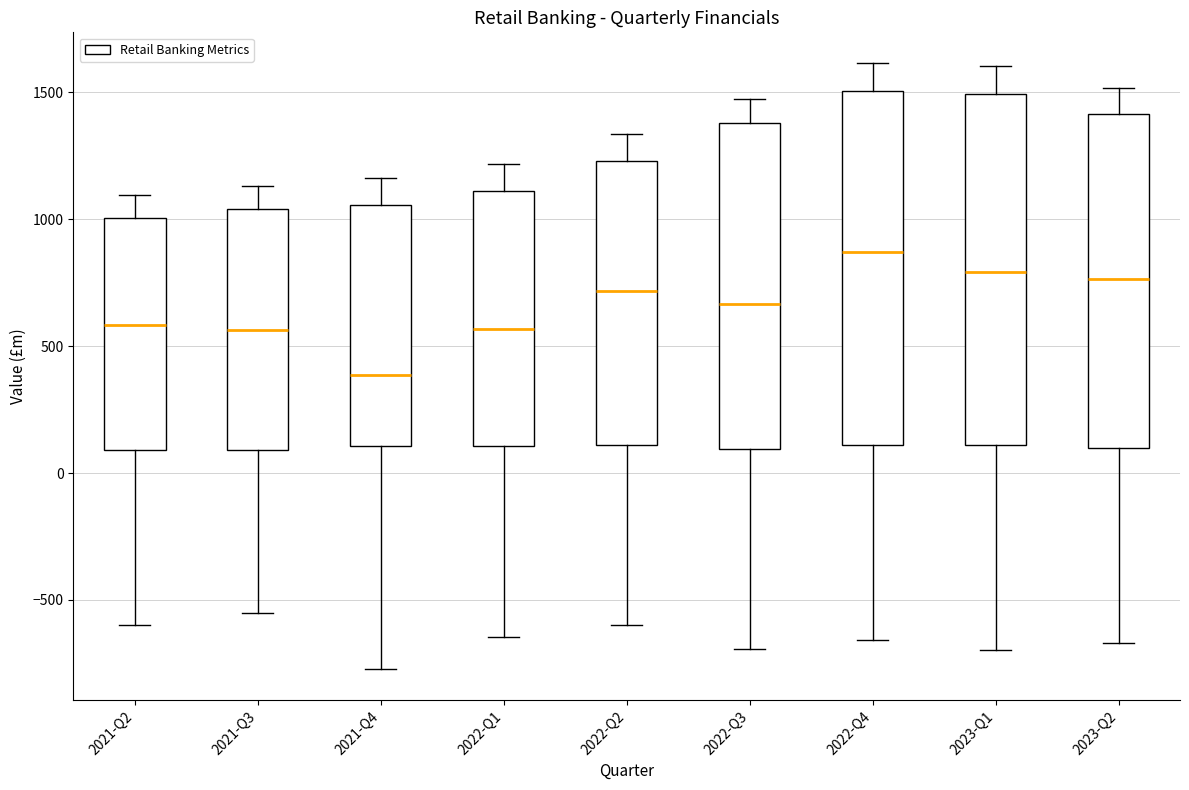

Where does the upper whisker of the box for 2021-Q3 end on the y-axis? The values are not printed on the chart, so give them approximately, as read against the axis.

1150